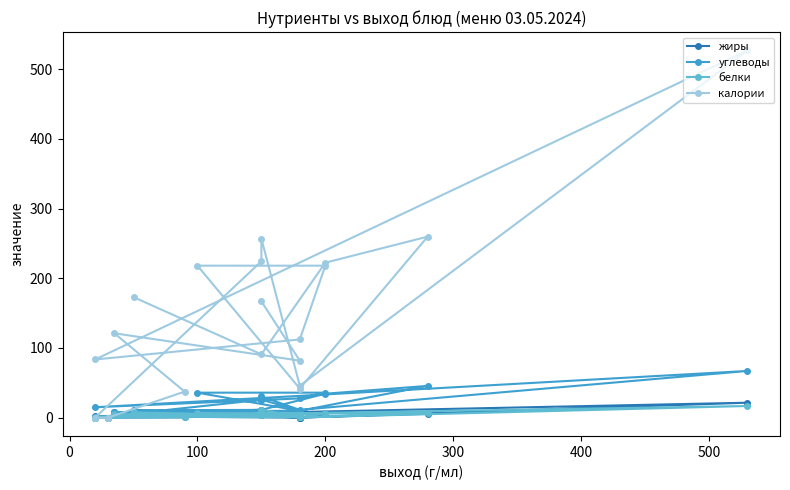

What are all the series names shown in the legend?

жиры, углеводы, белки, калории